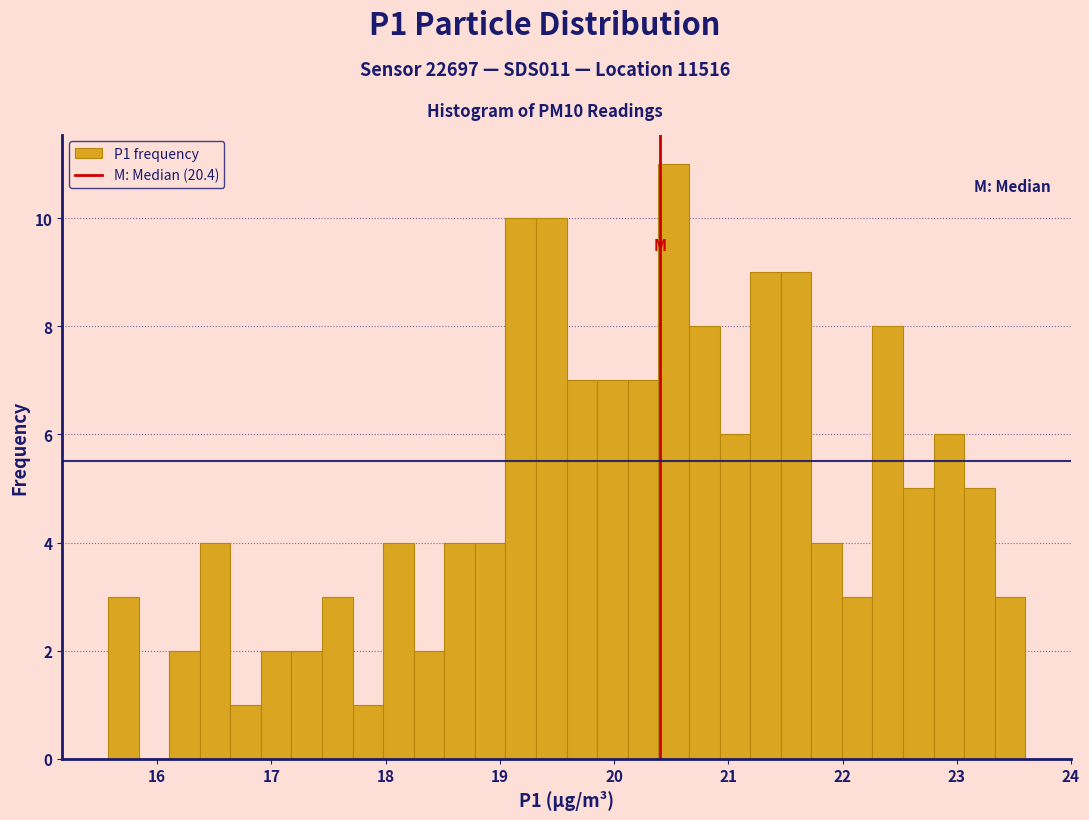

Read against the x-axis, roughly where is the centre of the tallest bar?

20.5